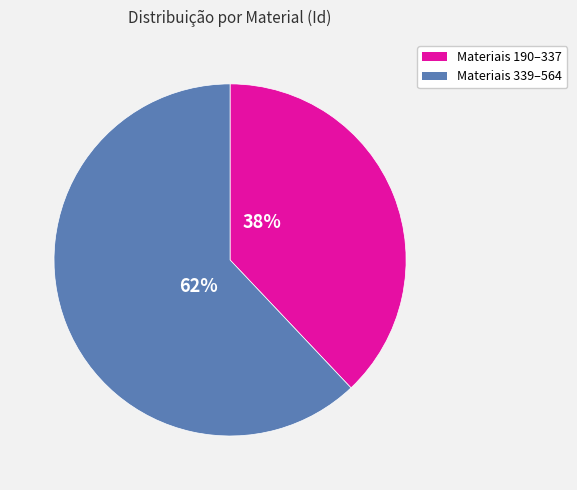

What is the ratio of the value at Materiais 339–564 to the value at Materiais 190–337?

1.6